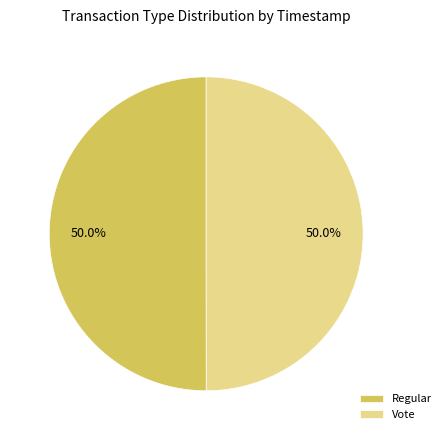

Combined, what portion of the pie is Regular and Vote?

100.0%